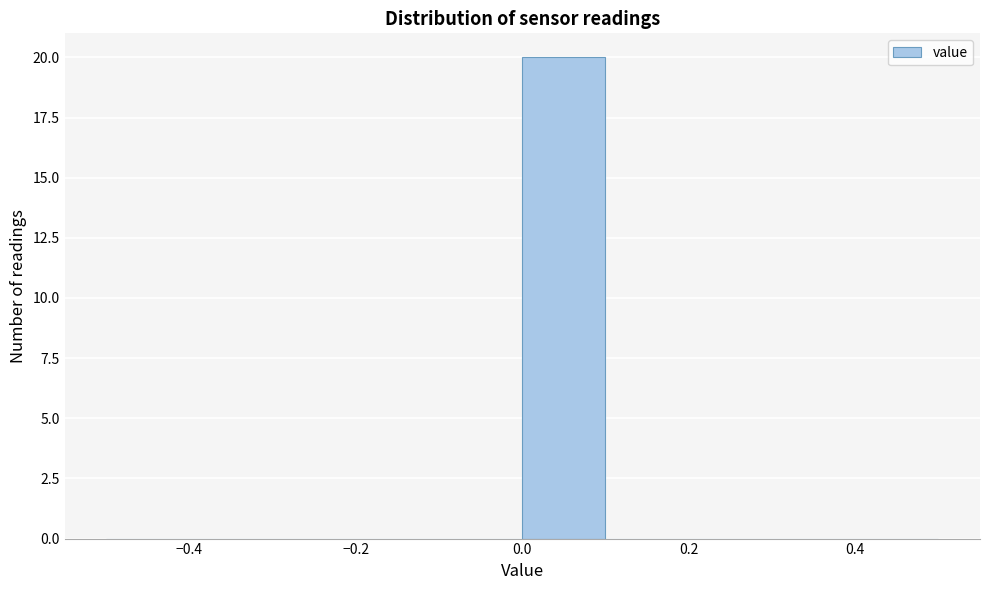

How tall is the bar that spans 0.0 to 0.1 on the x-axis? The values are not printed on the chart, so give them approximately, as read against the axis.

20